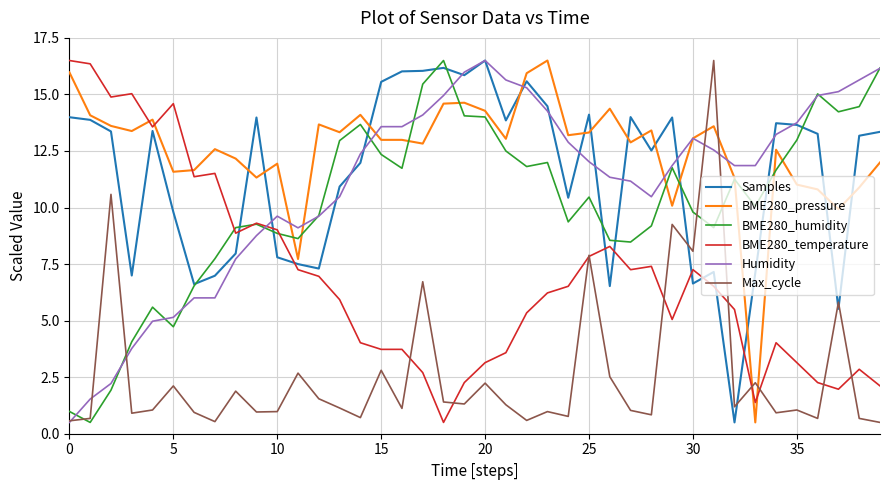

What is the maximum value shown in the chart?

16.5